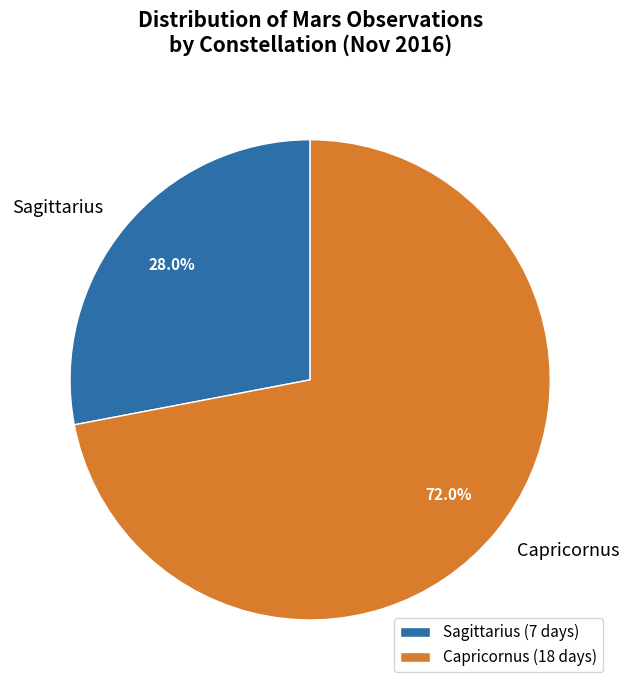

To the nearest percent, what percentage of the pie is Sagittarius?

28%